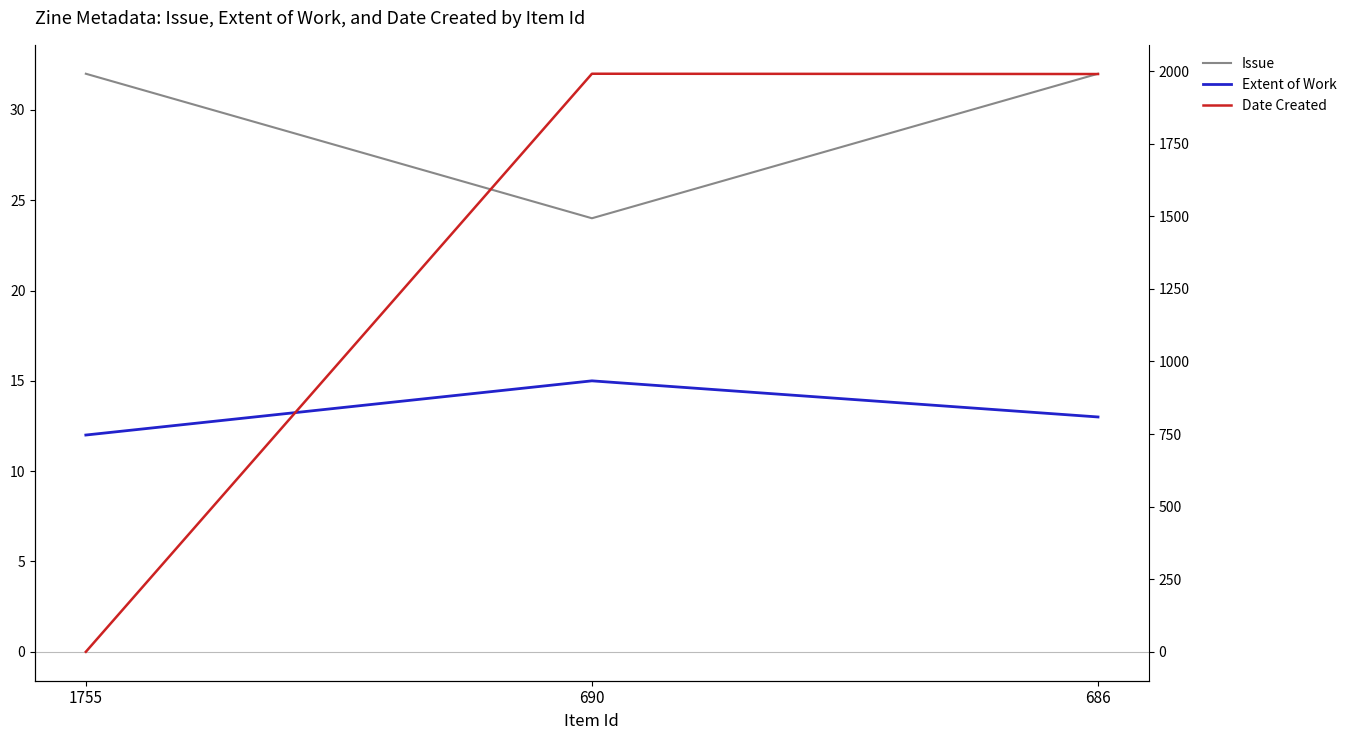

Reading right to left, transcribe all the data shown in this chart.

Issue: 686=32	690=24	1755=32
Extent of Work: 686=13	690=15	1755=12
Date Created: 686=1990	690=1991	1755=0